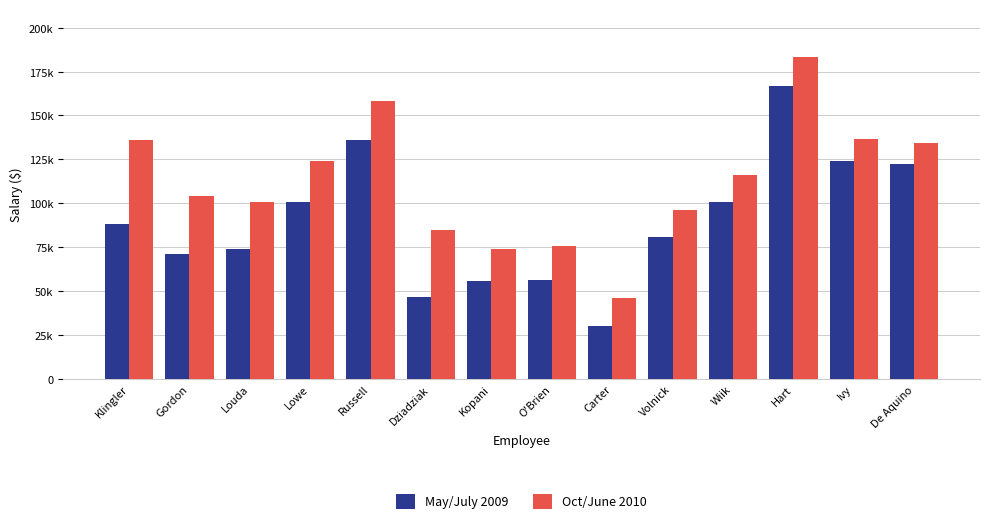

What is the label of the 12th bar from the left?

Hart